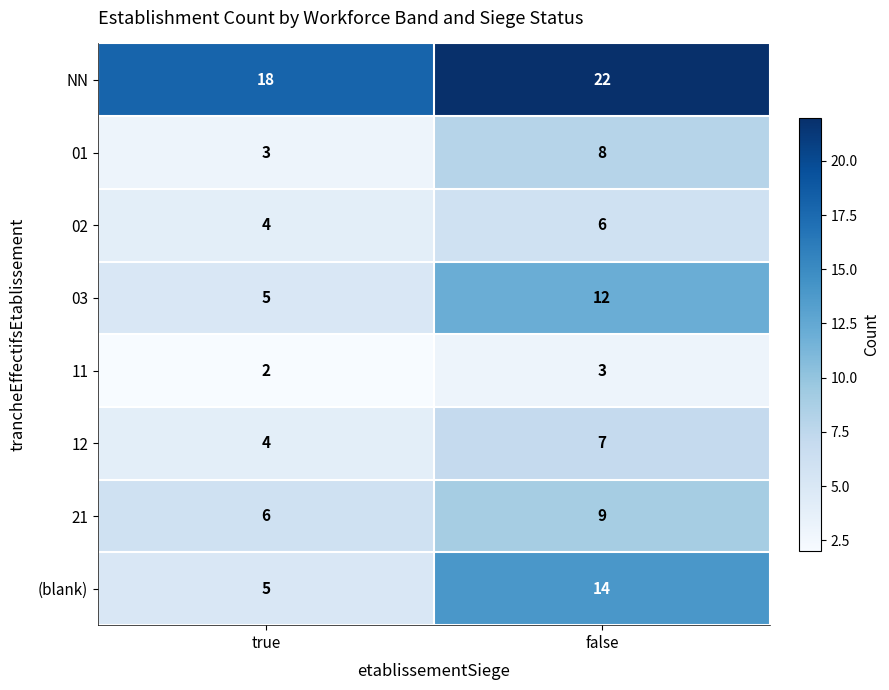

Reading left to right, list all the values displayed in this chart.

NN: true=18	false=22
01: true=3	false=8
02: true=4	false=6
03: true=5	false=12
11: true=2	false=3
12: true=4	false=7
21: true=6	false=9
(blank): true=5	false=14